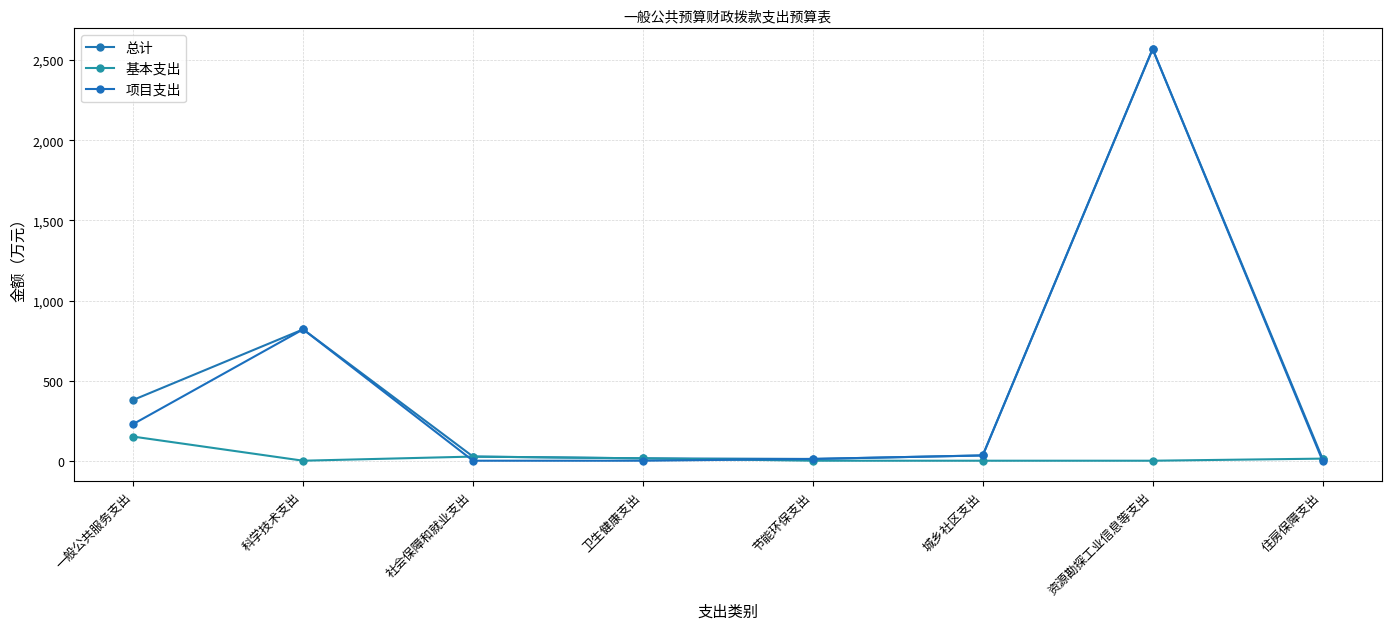

What is the value of the 项目支出 point at the 6th from the left?

33.0